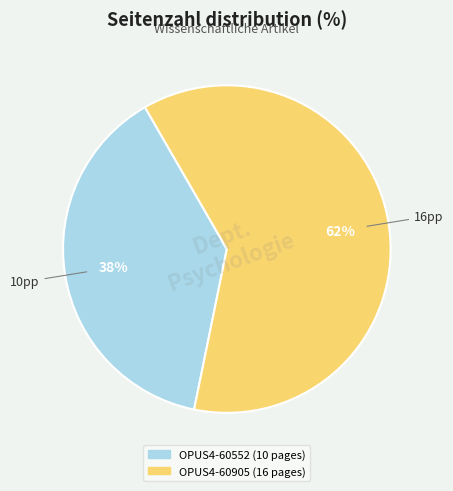

Count the number of slices in the pie.

2